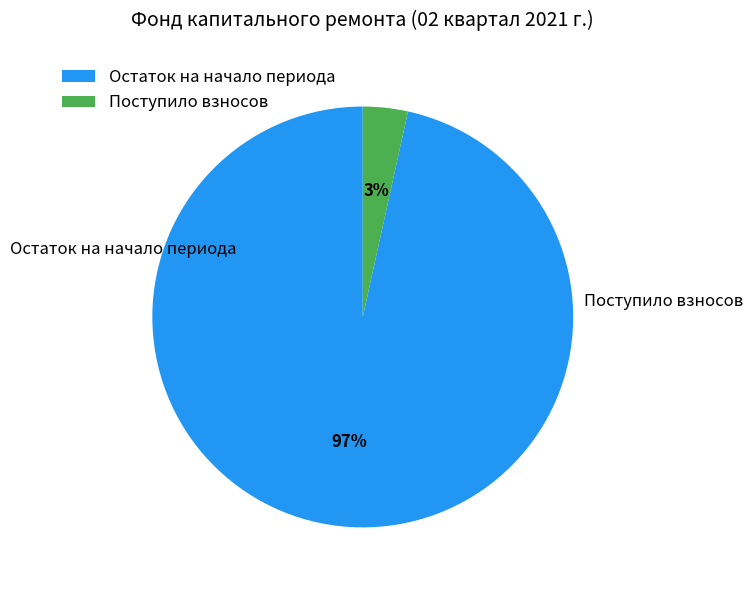

Count the number of slices in the pie.

2